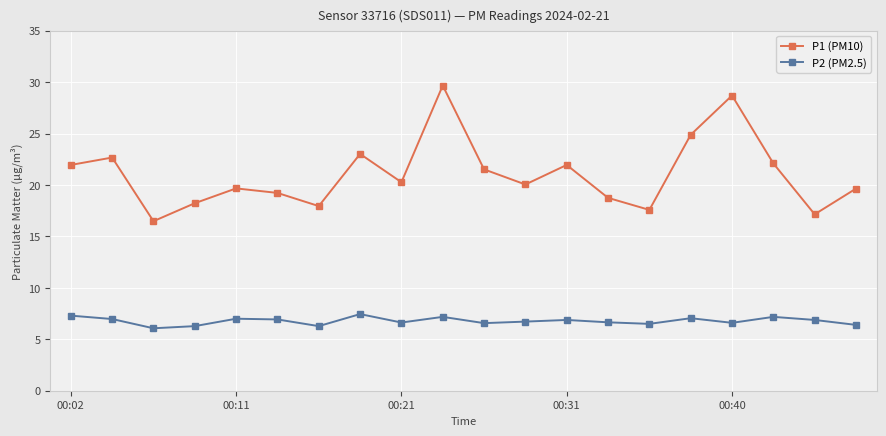

Is this an area chart (filled region under the line)?

No